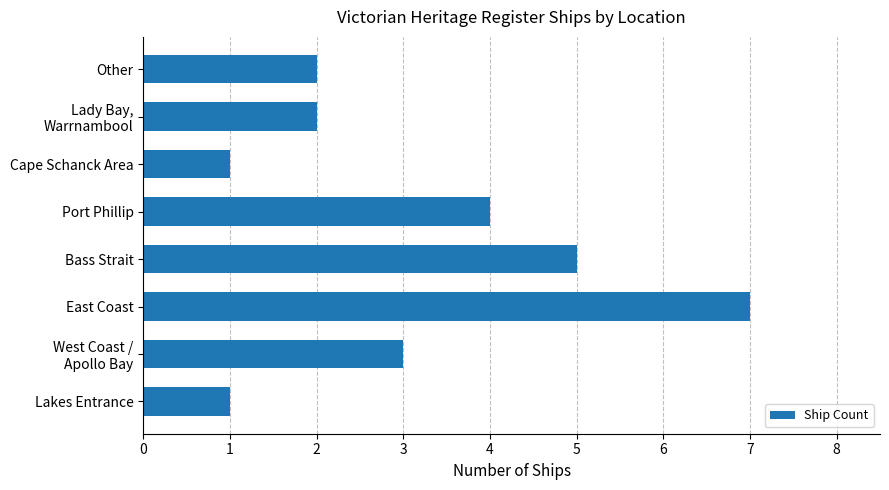

What is the maximum value shown in the chart?

7